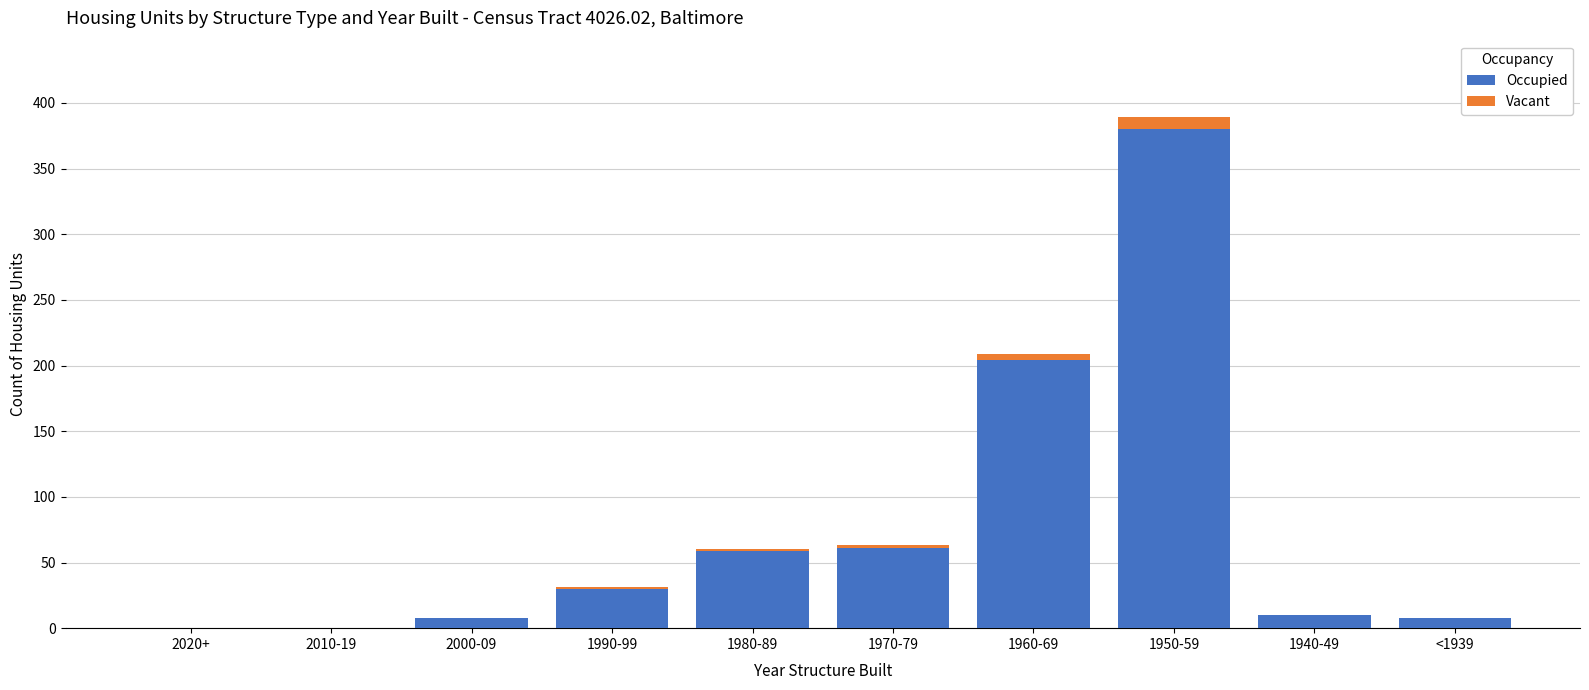

Reading left to right, what are the values for Occupied?

2020+=0	2010-19=0	2000-09=8	1990-99=30	1980-89=59	1970-79=61	1960-69=204	1950-59=380	1940-49=10	<1939=8